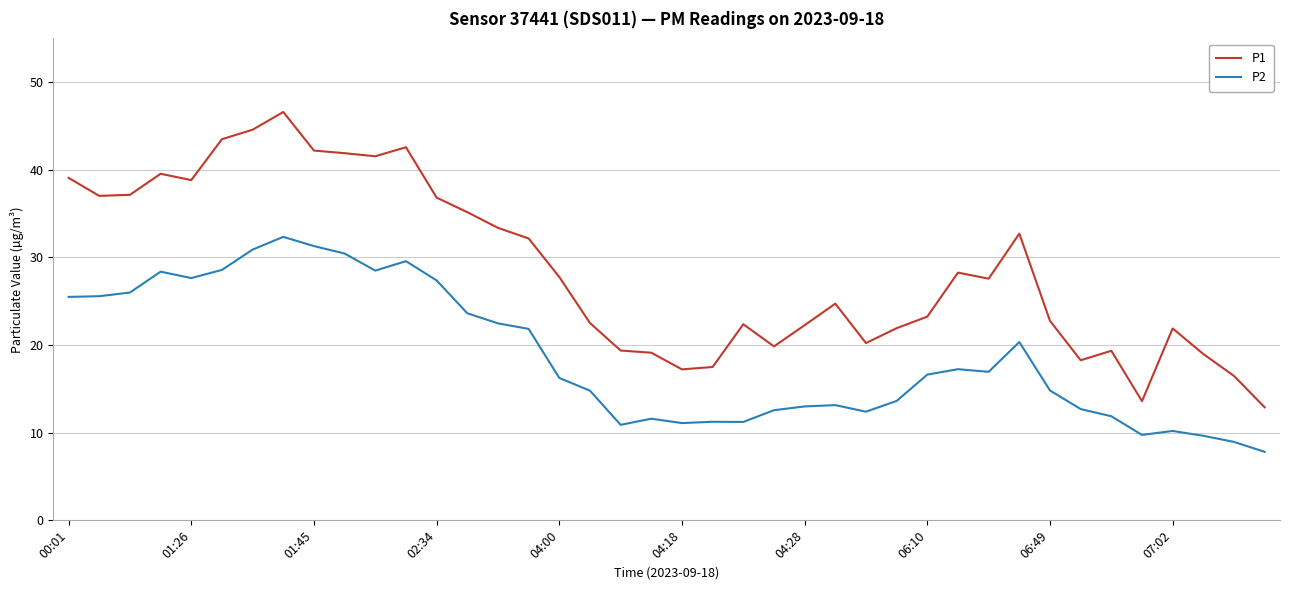

Which series has the widest spread of values?

P1